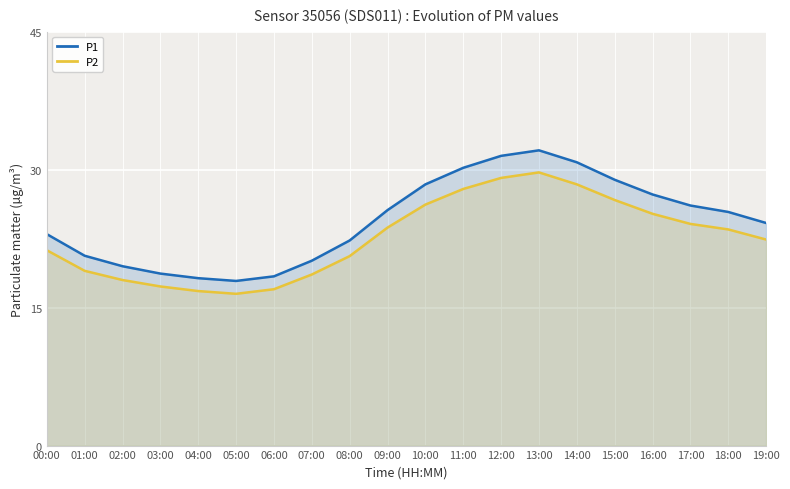

True or false: P2 has more than 2 points higher than both neighbors.

False